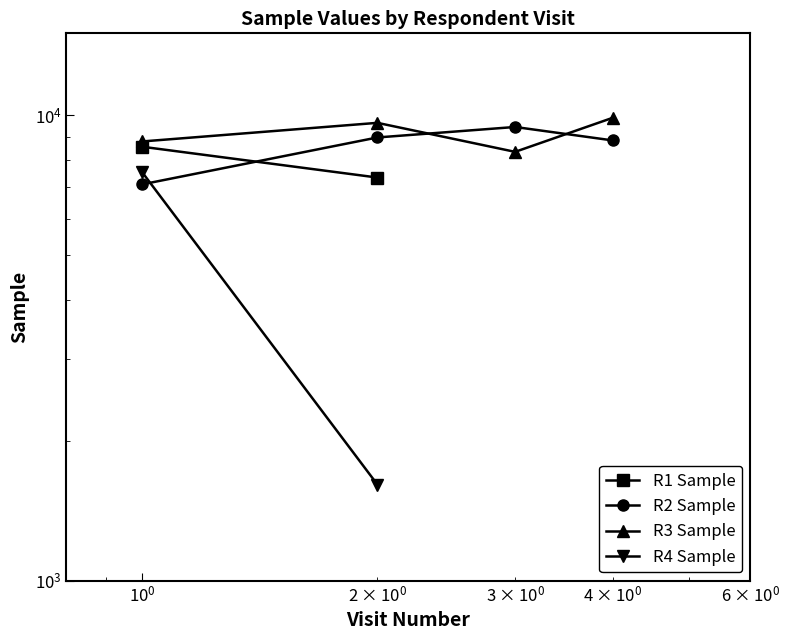

Between R1 Sample and R2 Sample, which is larger?

R2 Sample